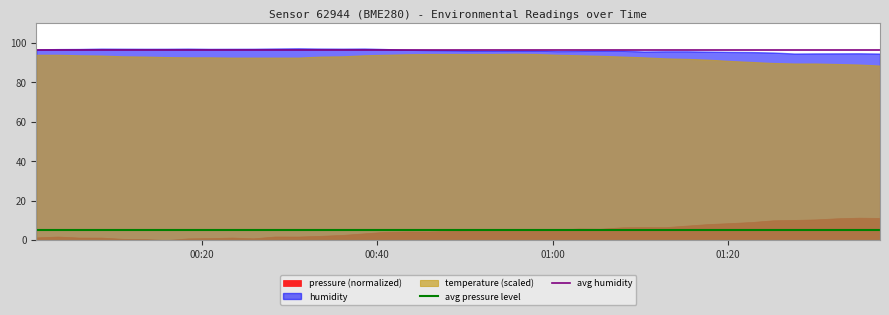

True or false: avg humidity has a value of 96.2 at 00:40.

True